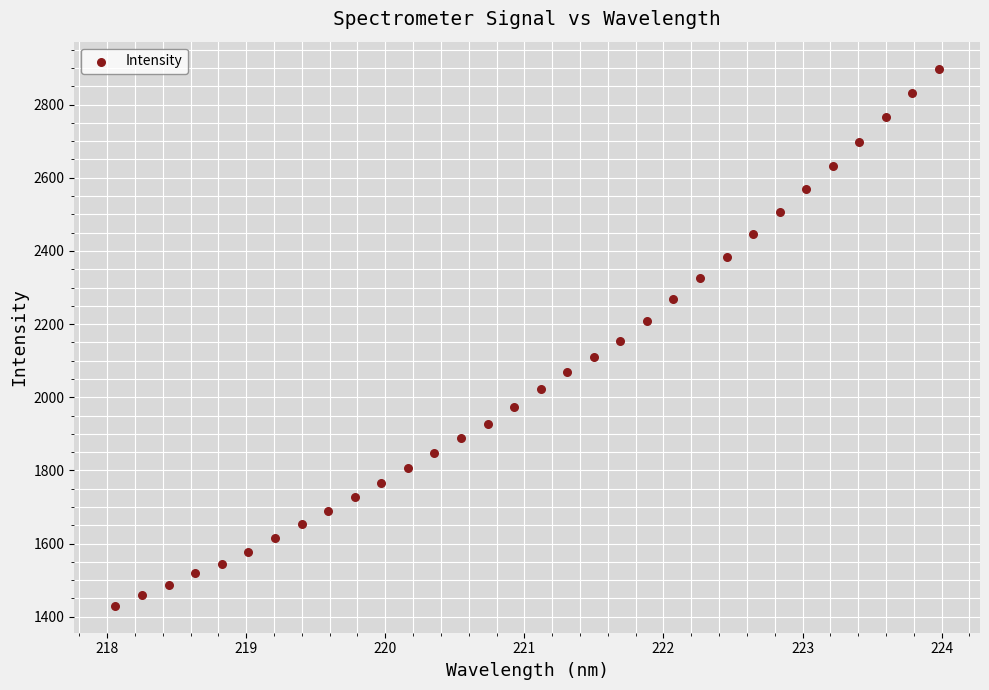

What is the range of X values (max minus min)?

5.9